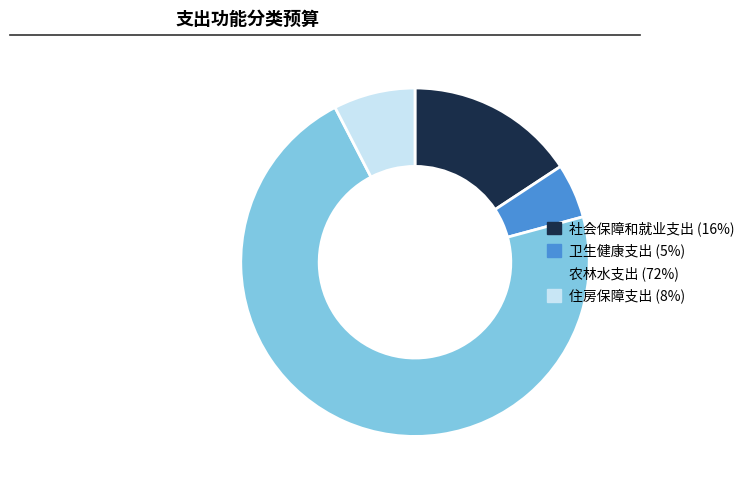

Which category has the smallest portion of the pie?

卫生健康支出